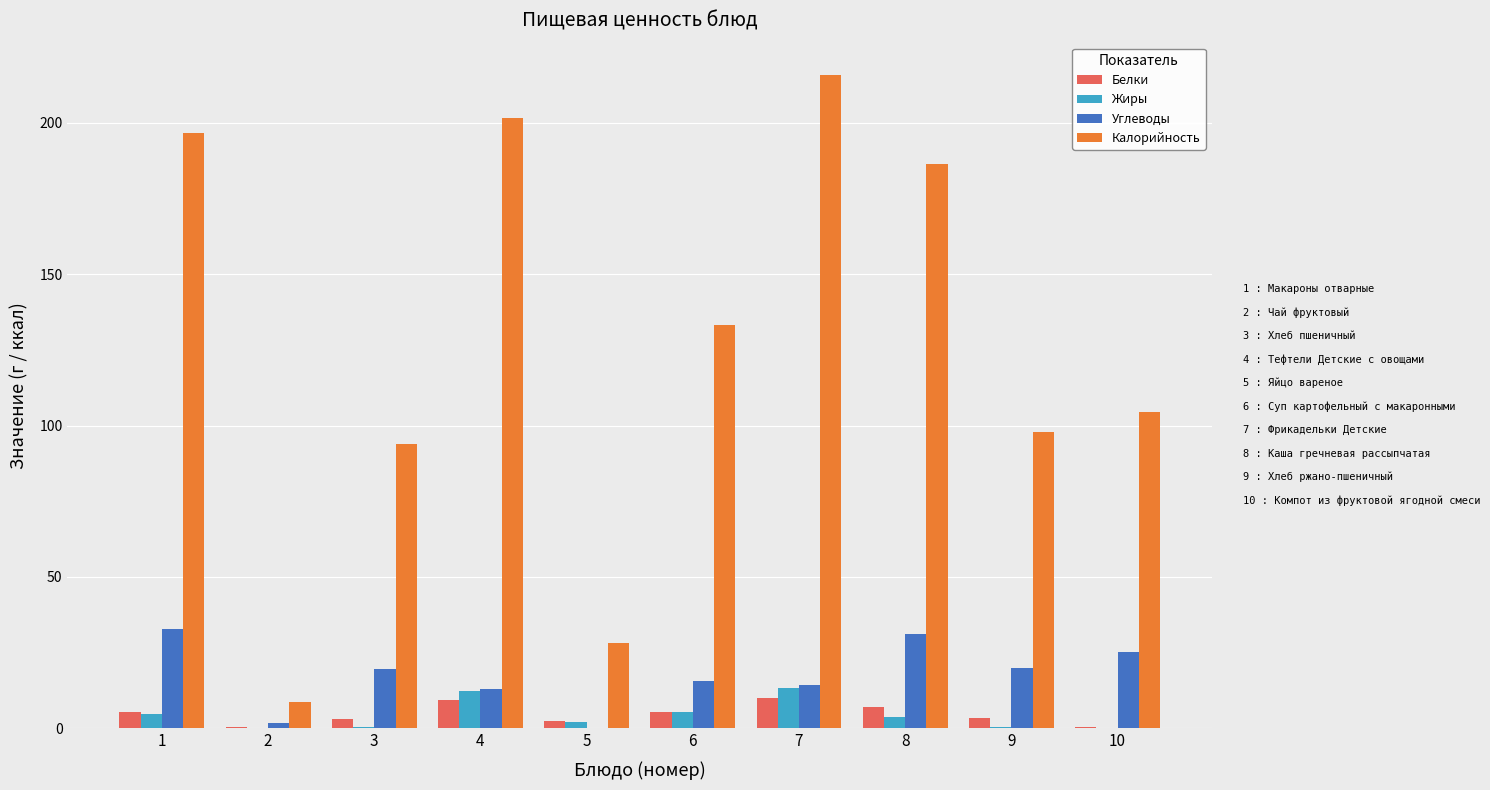

What is the sum of all Углеводы values?

173.3